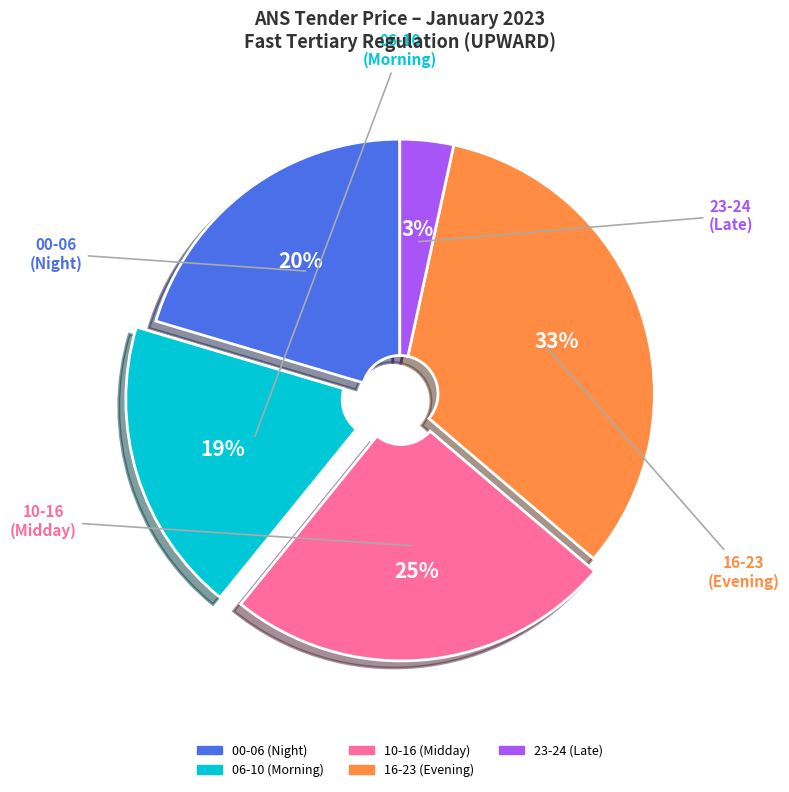

To the nearest percent, what is the average slice percentage?

20%